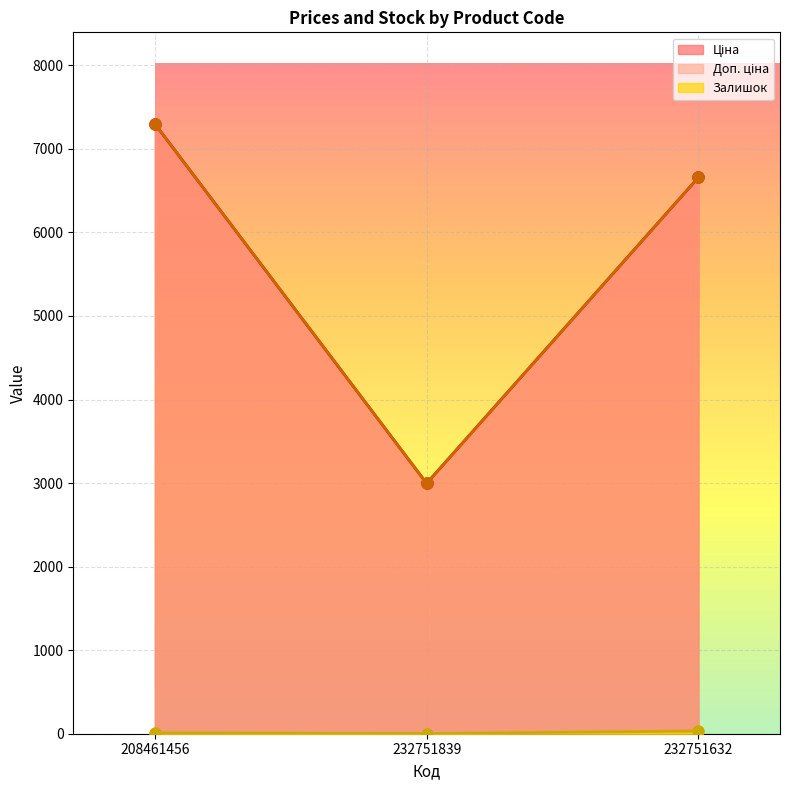

The value of Ціна at 232751632 is 6658.9. True or false?

True